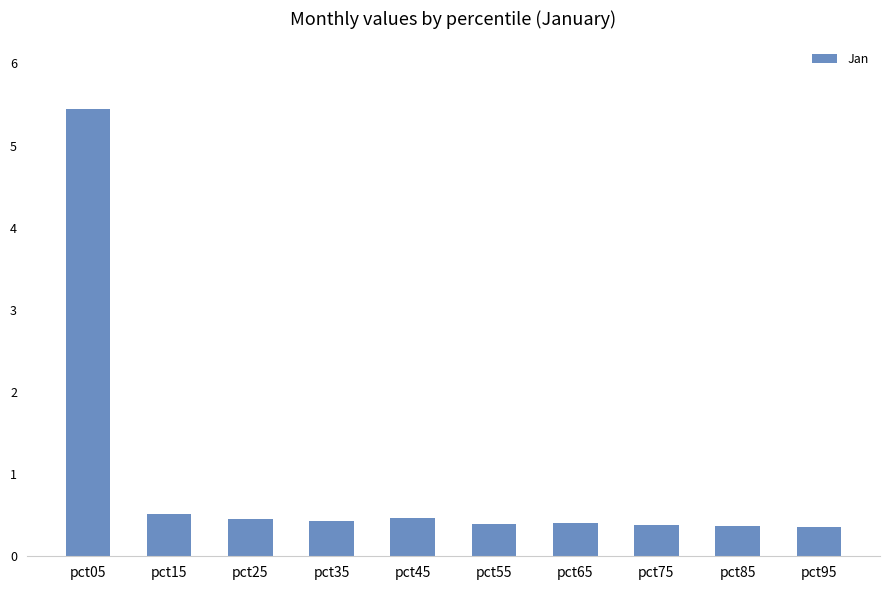

The chart shows a value of 0.5 at pct15. True or false?

True